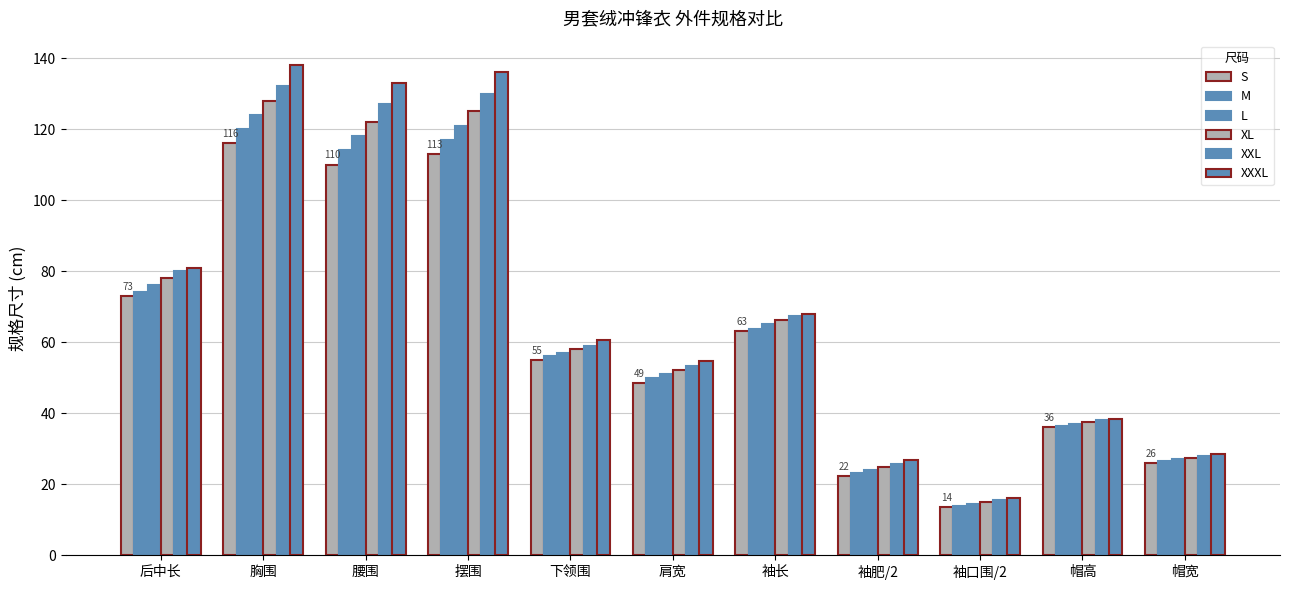

Is the value of XXL at 下领围 greater than the value of XXXL at 肩宽?

Yes